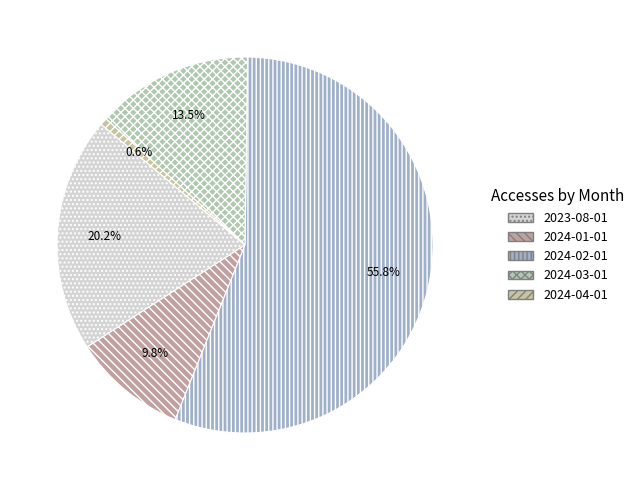

Which category has the smallest portion of the pie?

2024-04-01